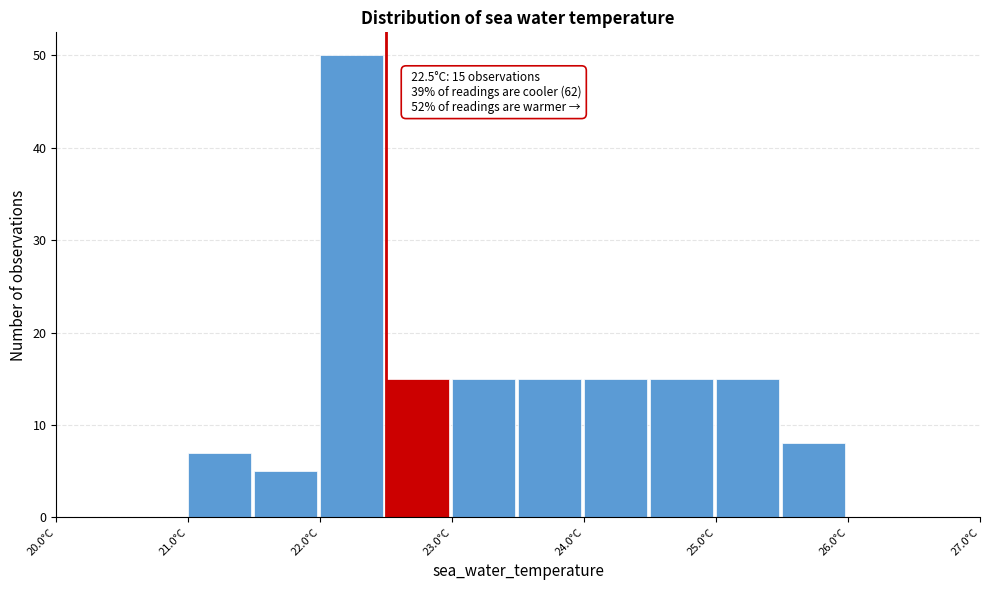

Over which range of the x-axis is the bar tallest?

22.0 to 22.5